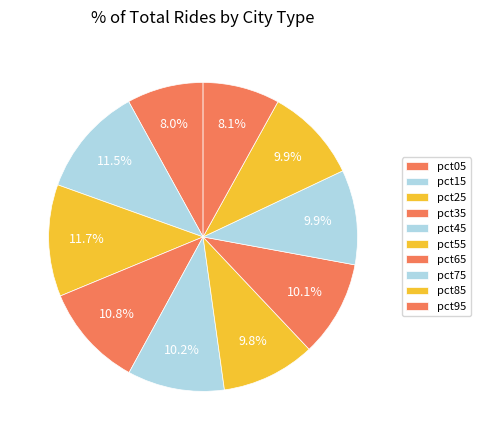

What portion of the pie excludes pct35?

89.2%